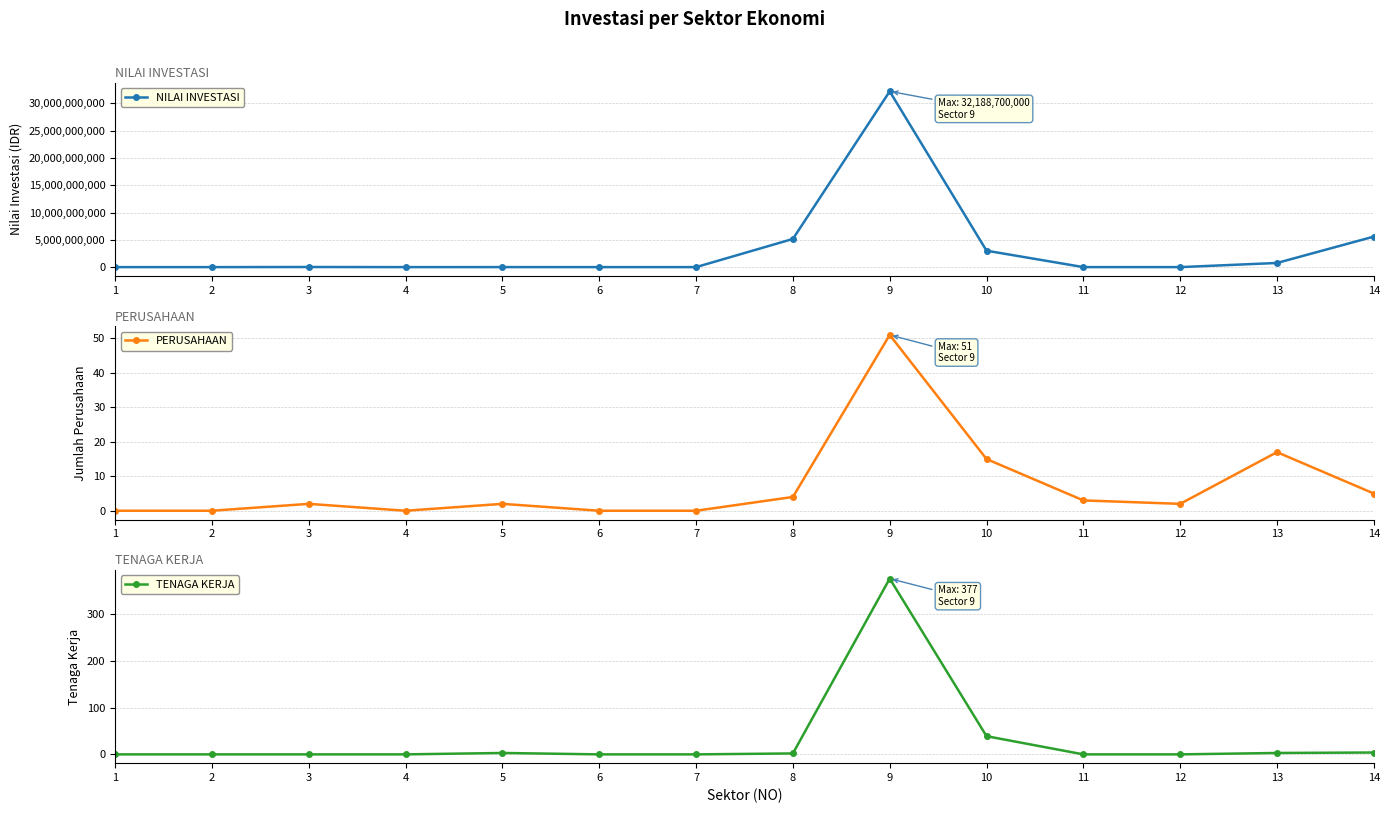

Which series has the largest total across all categories?

NILAI INVESTASI